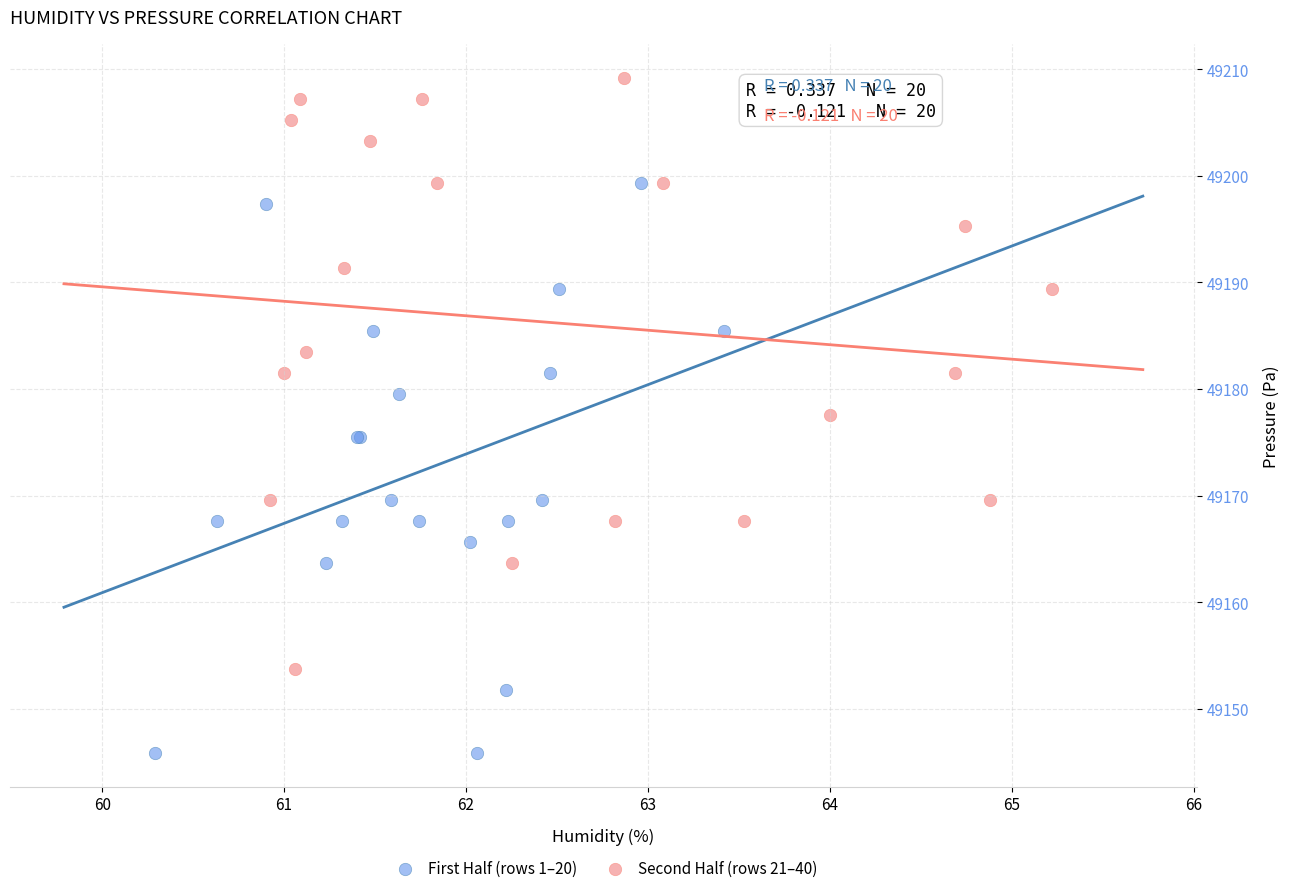

Which series contains the lowest Y value?

First Half (rows 1–20)